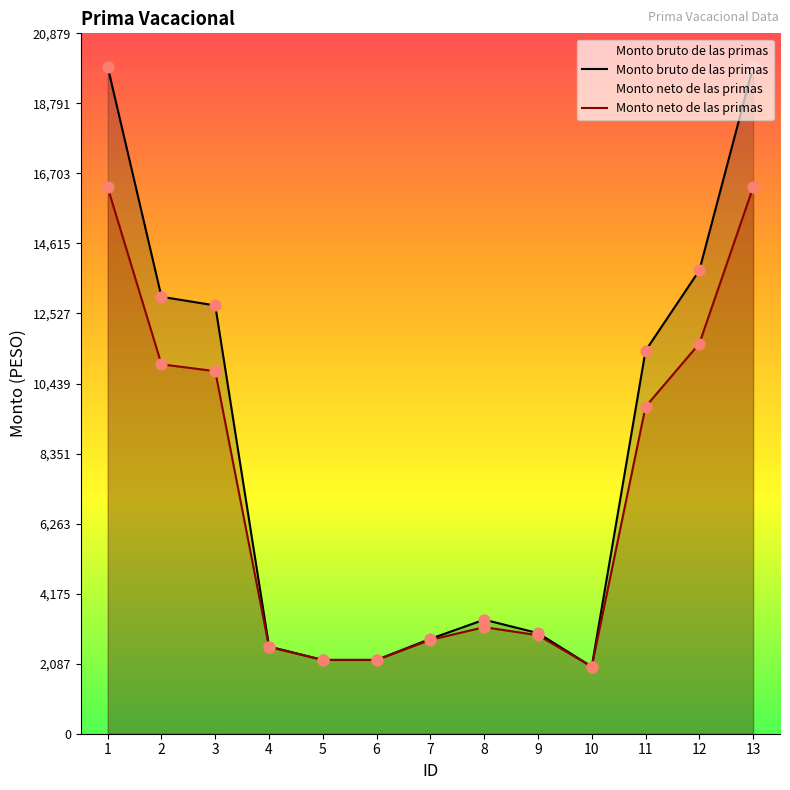

At which category is the sum across all series the highest?

1